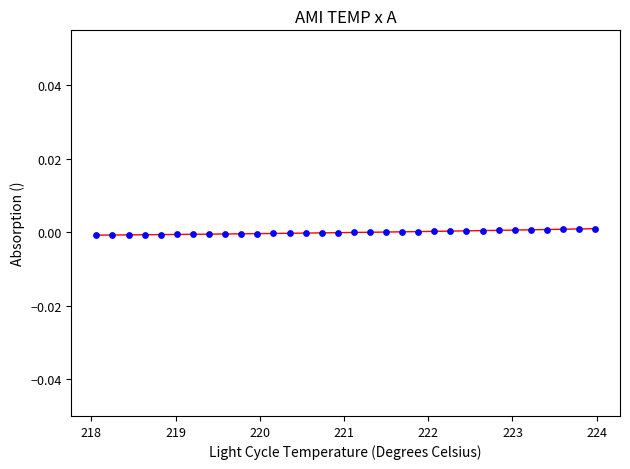

What is the range of X values (max minus min)?

5.9